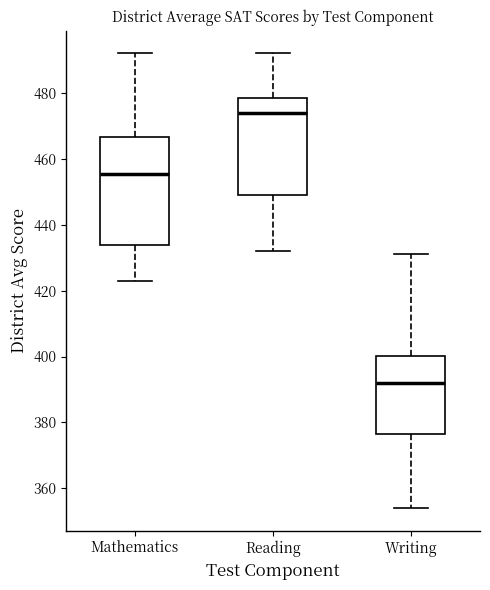

Comparing the boxes themselves (not the whiskers), which one is the tallest?

Mathematics